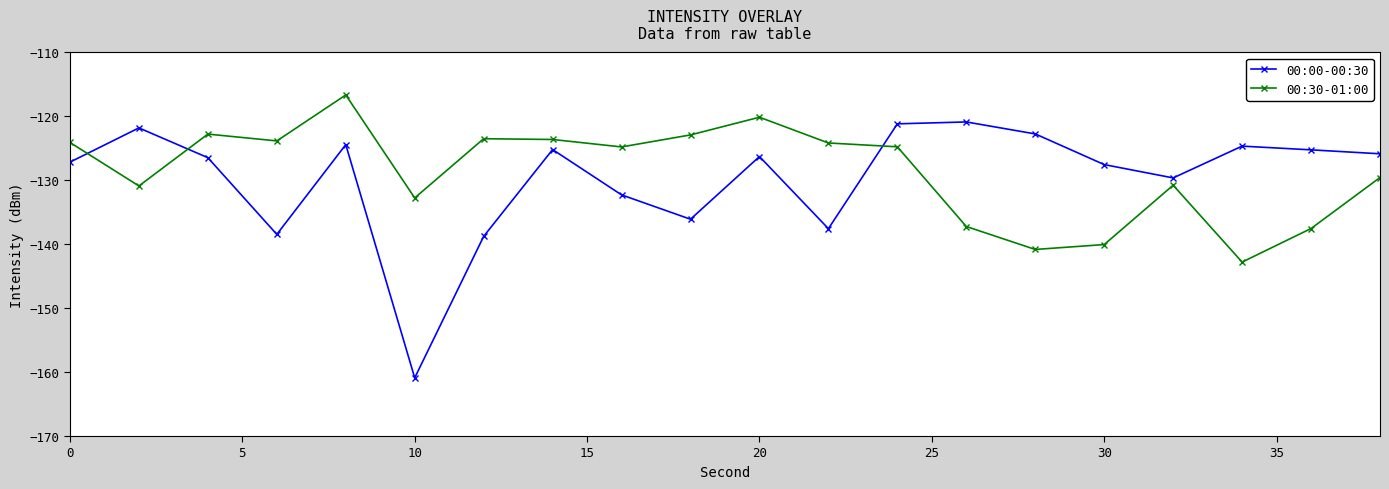

What is the difference between the maximum and minimum values in the 00:30-01:00 series?

26.1